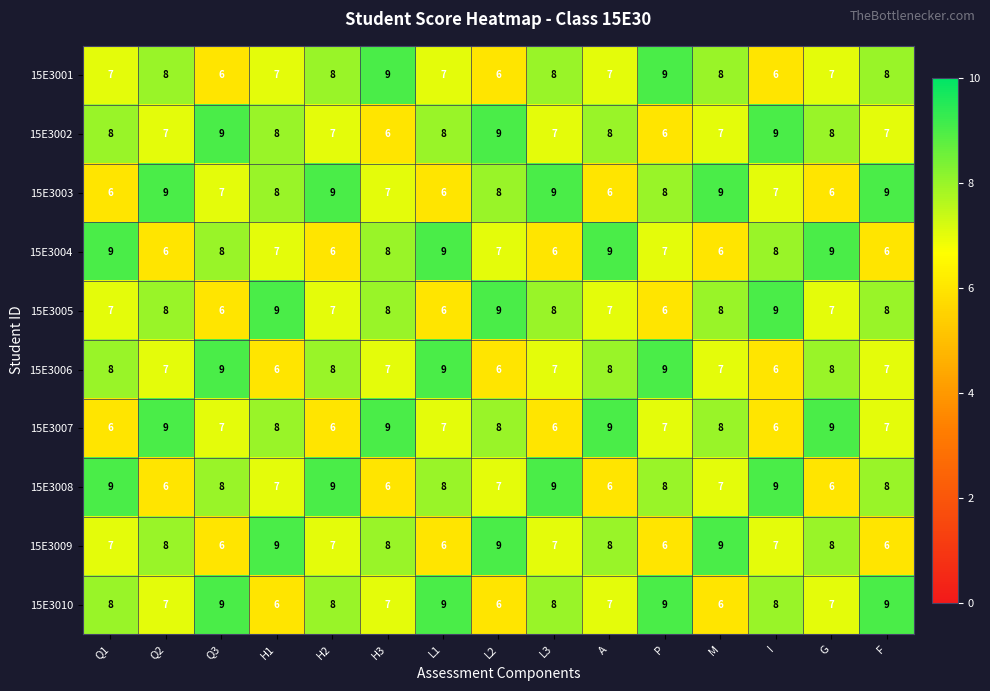

Is it true that 15E3009 equals 13 at L2?

False